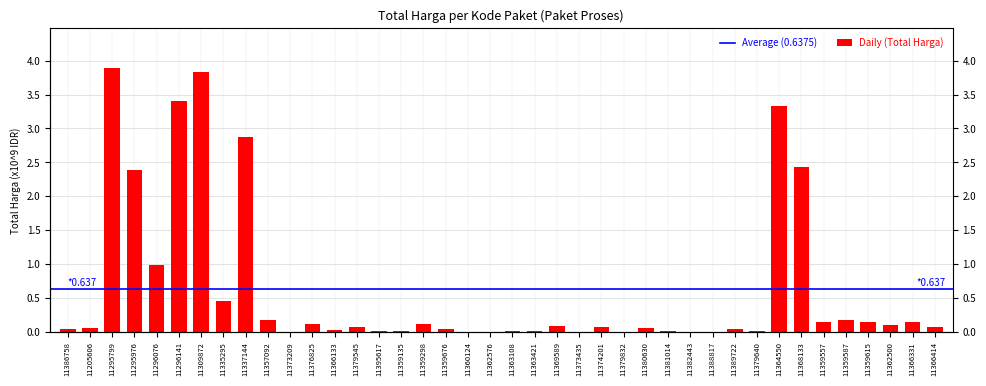

The chart shows a value of 0.0 at 11359676. True or false?

True